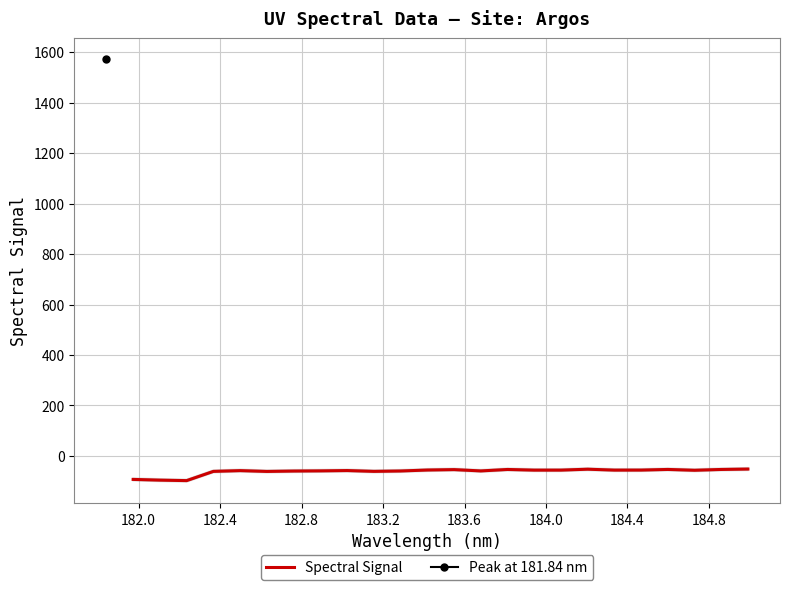

True or false: the data shows -22.2 at 184.0.

False